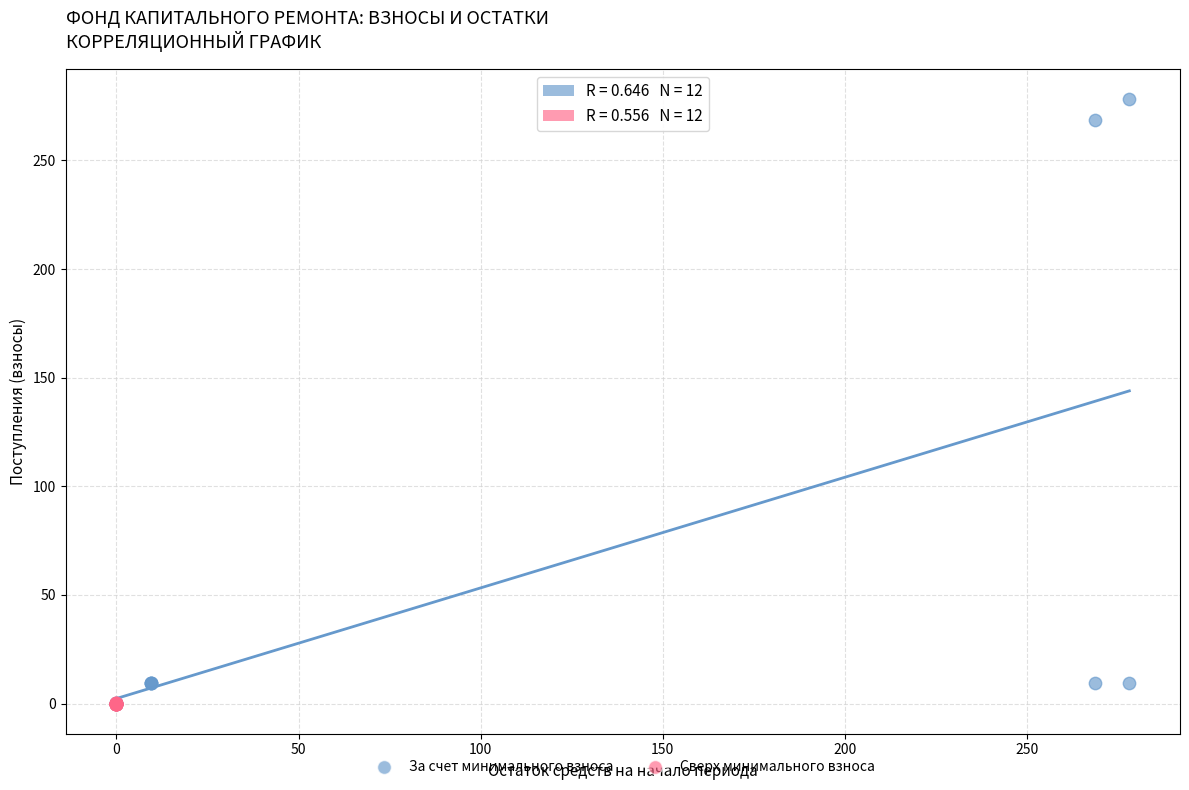

Which series reaches the maximum Y coordinate?

За счет минимального взноса